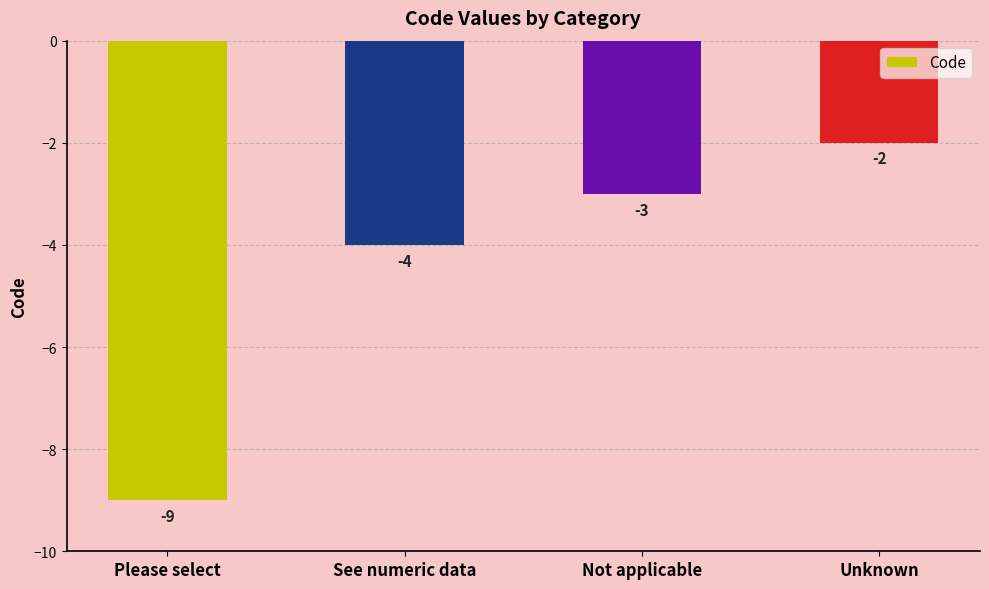

Which label corresponds to the largest value in the chart?

Unknown